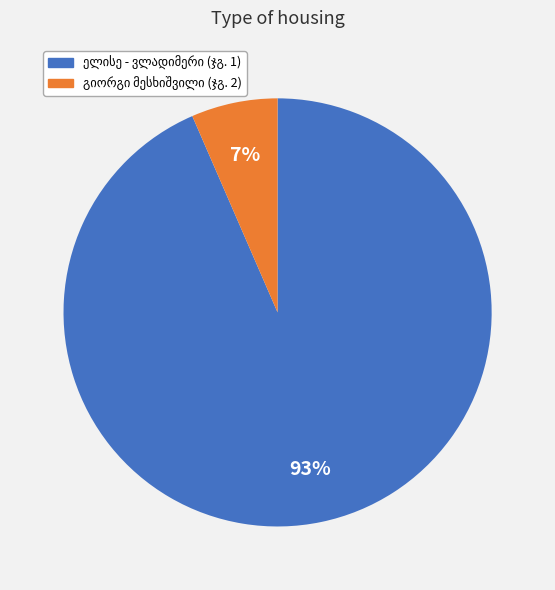

To the nearest percent, what is the average slice percentage?

50%